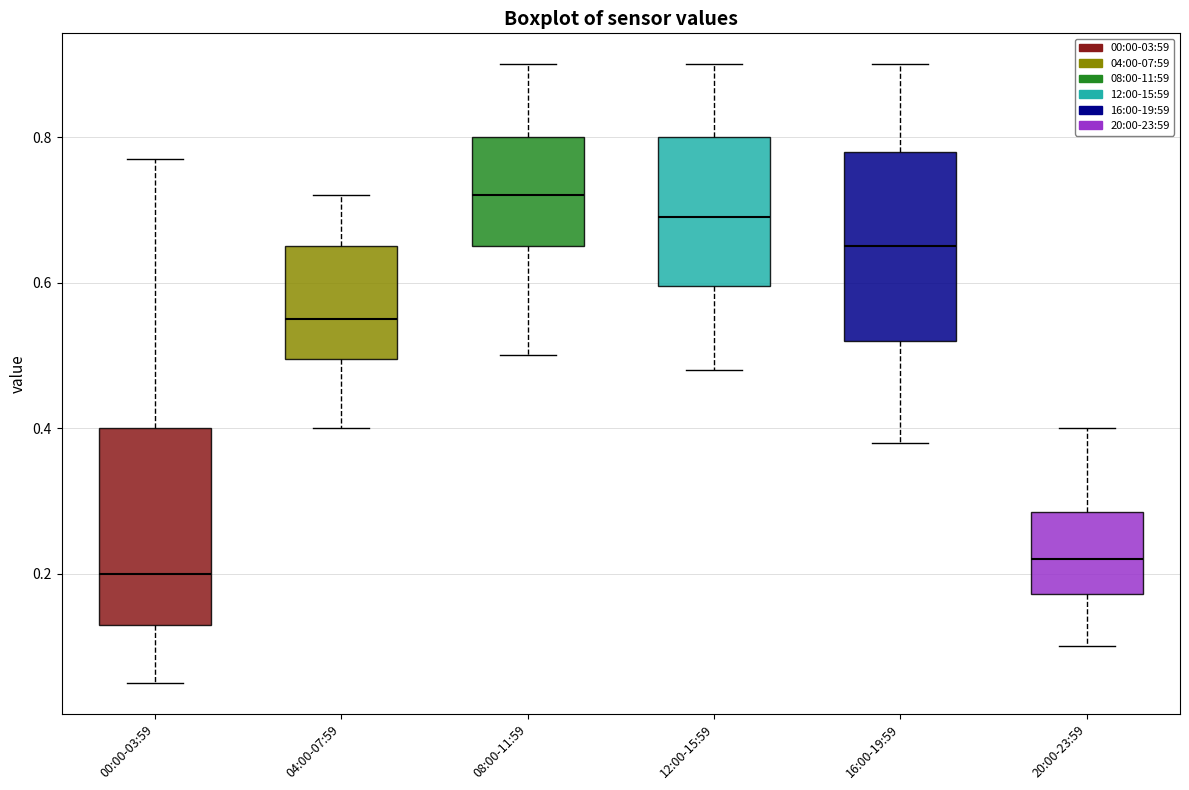

Reading left to right, transcribe this box plot: for each box, give where its median line is, the range the box spans, and where its two whiskers end, as read against the y-axis. The values are not printed on the chart, so give them approximately, as read against the axis.

00:00-03:59: median 0.20, box 0.14 to 0.40, whiskers 0.06 to 0.78
04:00-07:59: median 0.56, box 0.50 to 0.66, whiskers 0.40 to 0.72
08:00-11:59: median 0.72, box 0.66 to 0.80, whiskers 0.50 to 0.90
12:00-15:59: median 0.70, box 0.60 to 0.80, whiskers 0.48 to 0.90
16:00-19:59: median 0.66, box 0.52 to 0.78, whiskers 0.38 to 0.90
20:00-23:59: median 0.22, box 0.18 to 0.28, whiskers 0.10 to 0.40